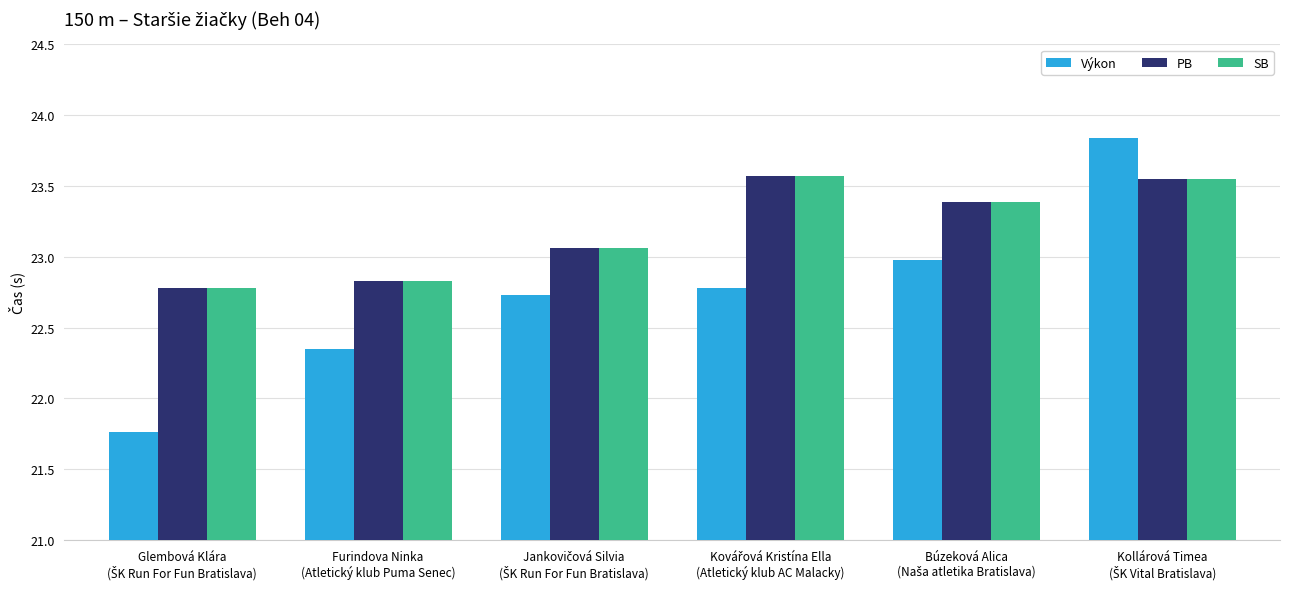

What is the minimum value for SB?

22.8